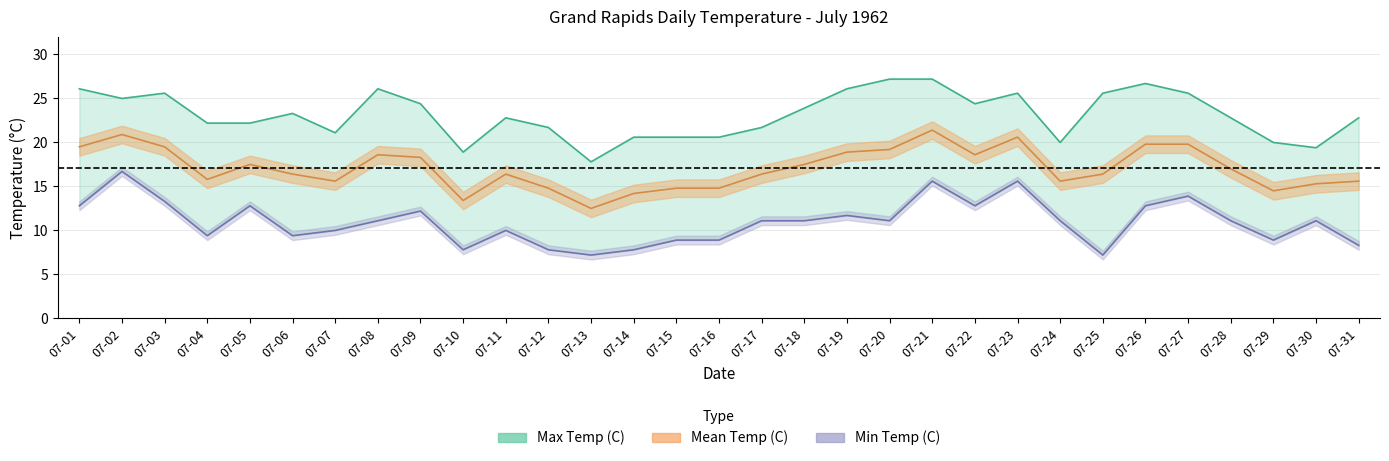

What is the difference between the maximum and minimum values in the Max Temp (C) series?

9.4